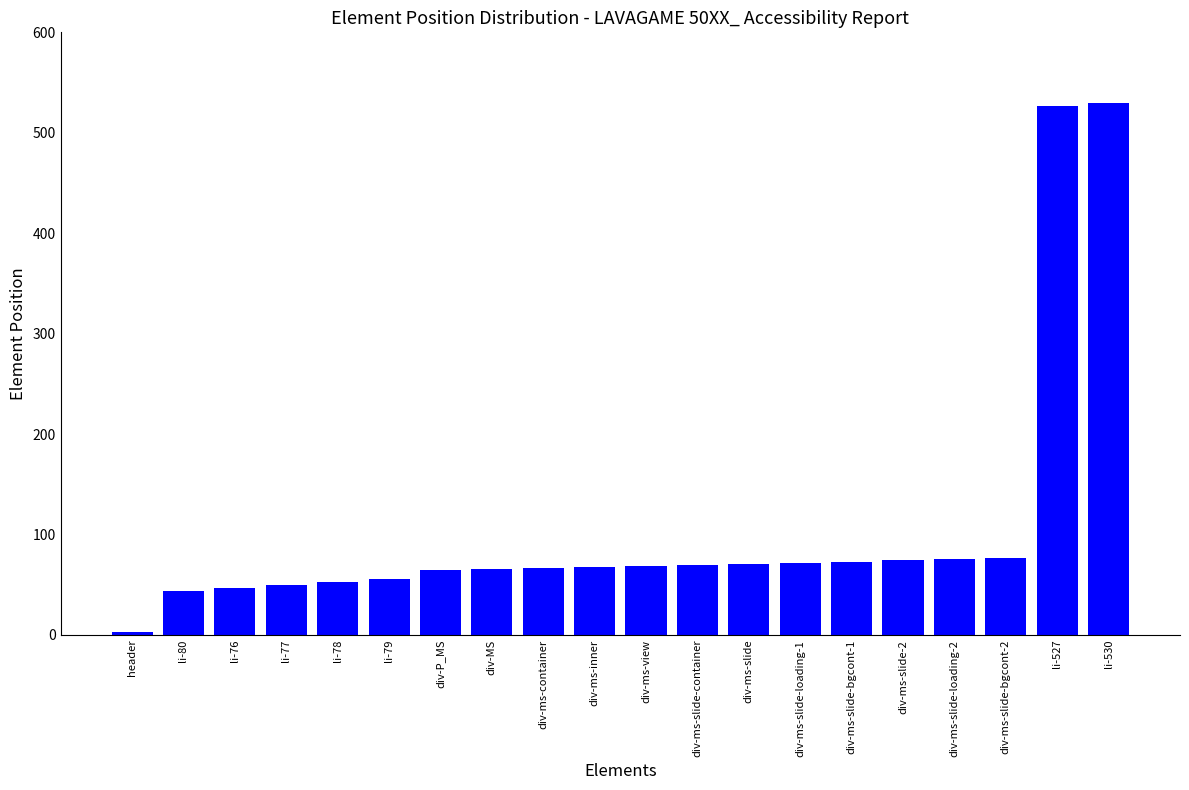

Is it true that the value at li-79 is 76?

False